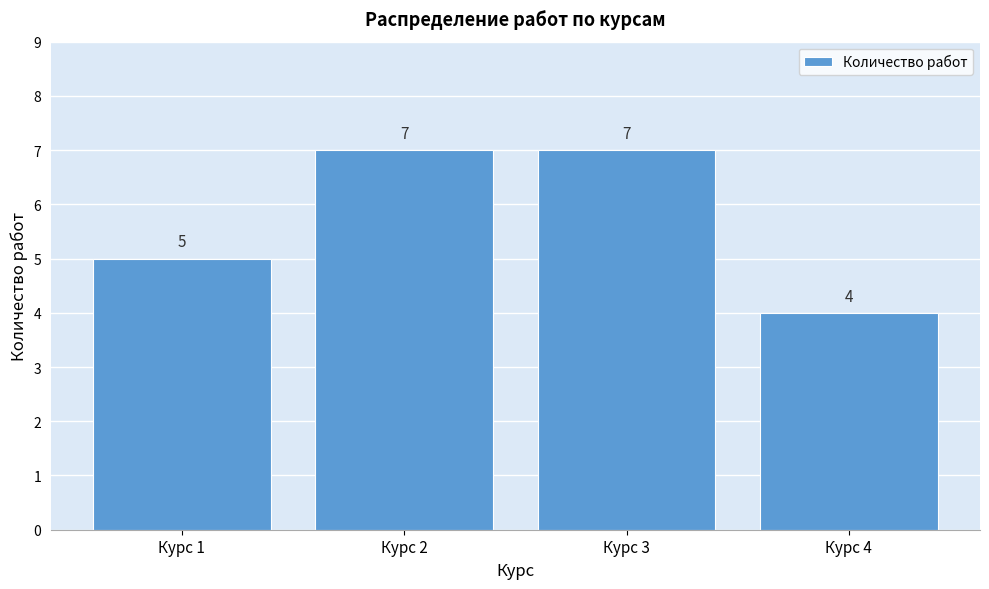

Reading left to right, transcribe this chart: for each bar, give the range it covers on the x-axis and its height.

0.5 to 1.5: 5
1.5 to 2.5: 7
2.5 to 3.5: 7
3.5 to 4.5: 4